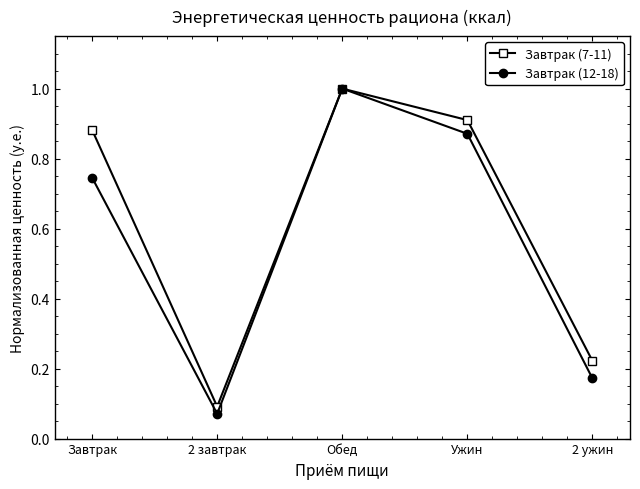

How many lines are shown in the chart?

2